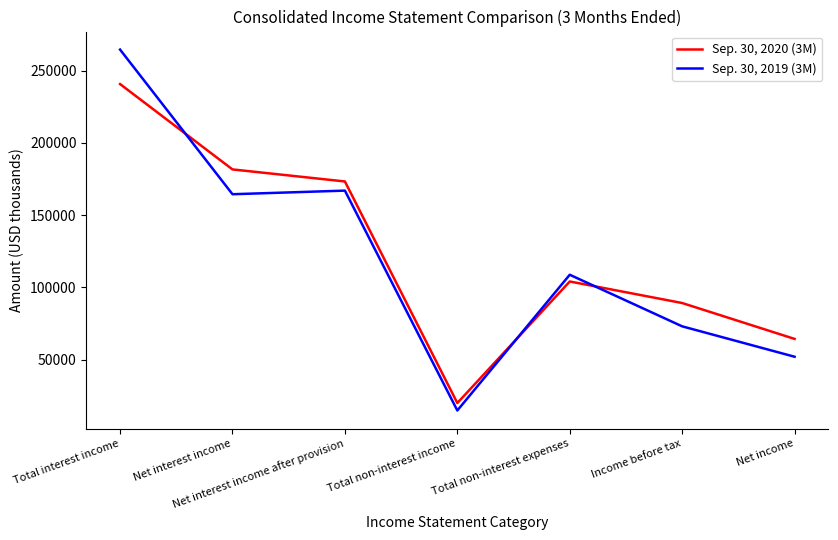

Rank the categories by Sep. 30, 2020 (3M) value from highest to lowest.

Total interest income, Net interest income, Net interest income after provision, Total non-interest expenses, Income before tax, Net income, Total non-interest income